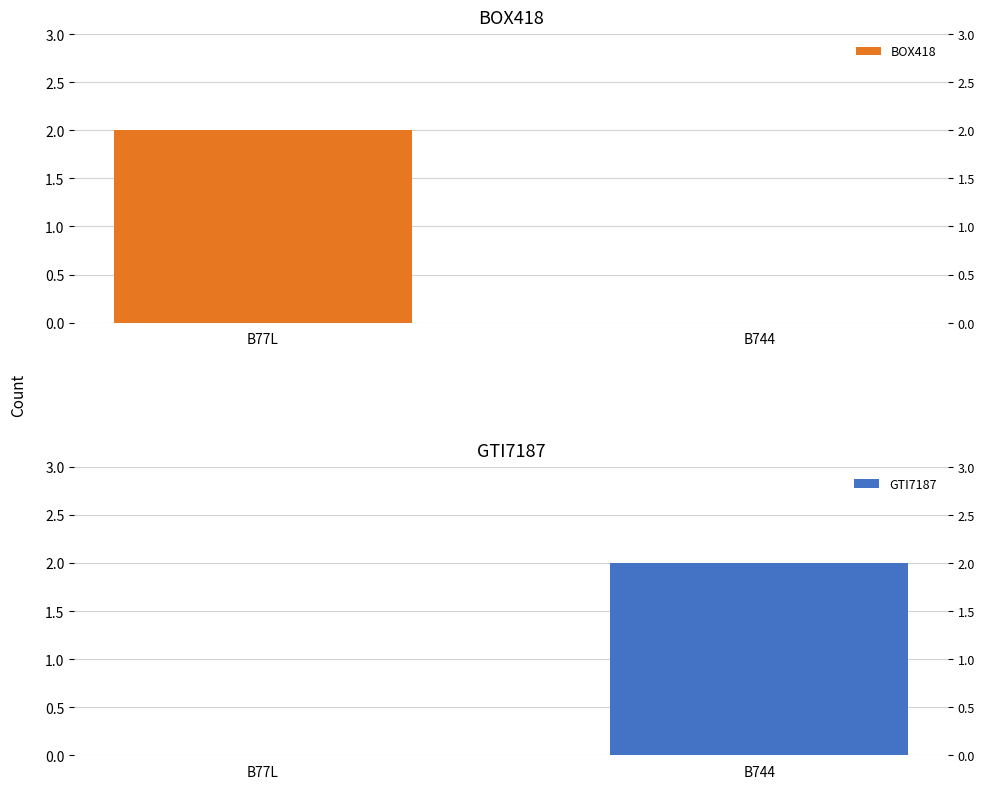

At how many categories does at least one series exceed 0?

2